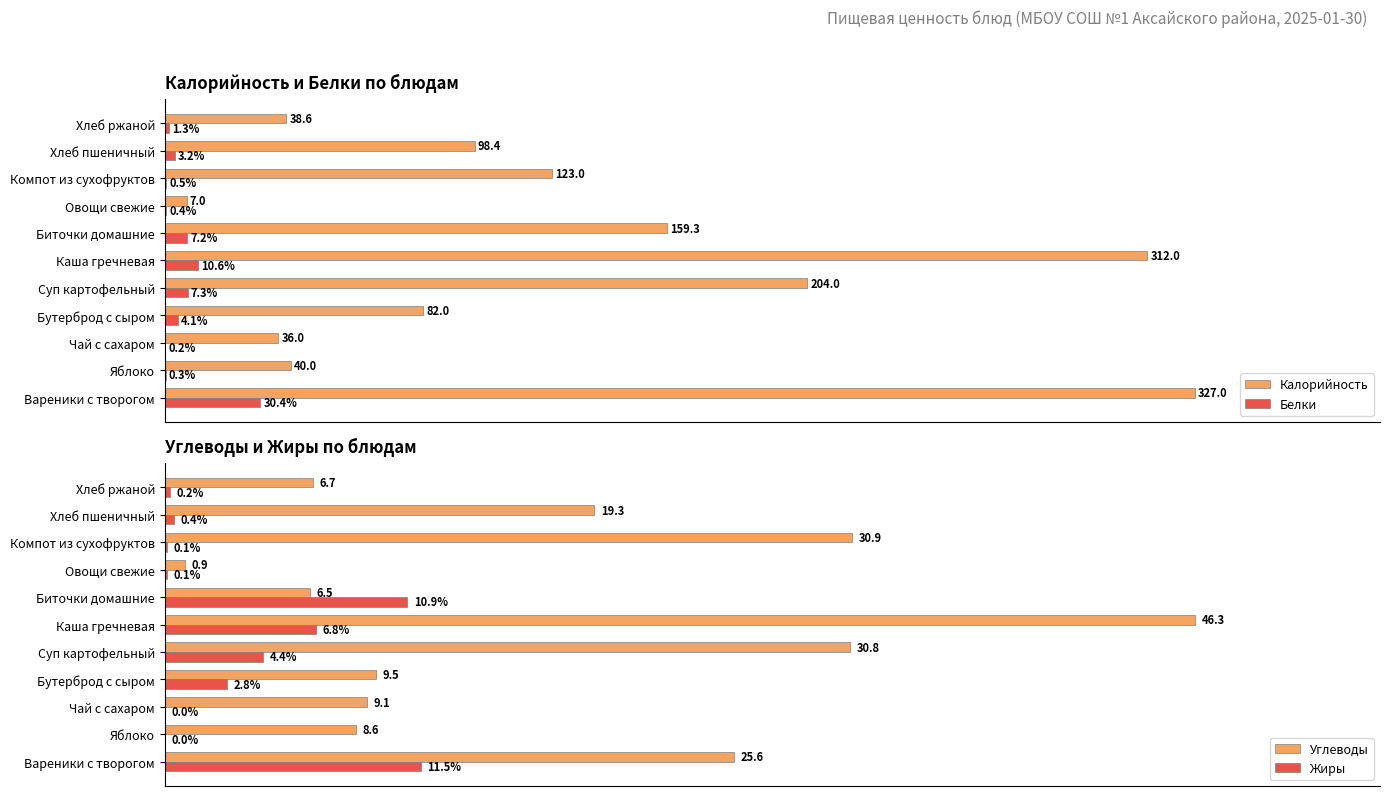

At which label does Белки reach its peak?

Вареники с творогом